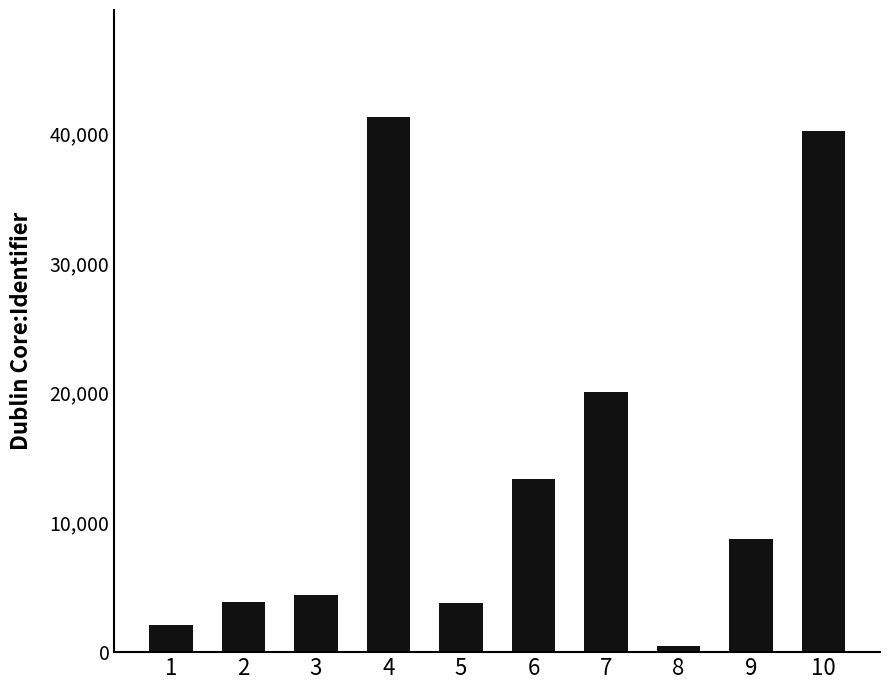

What is the value of the 4th bar from the left?

41253